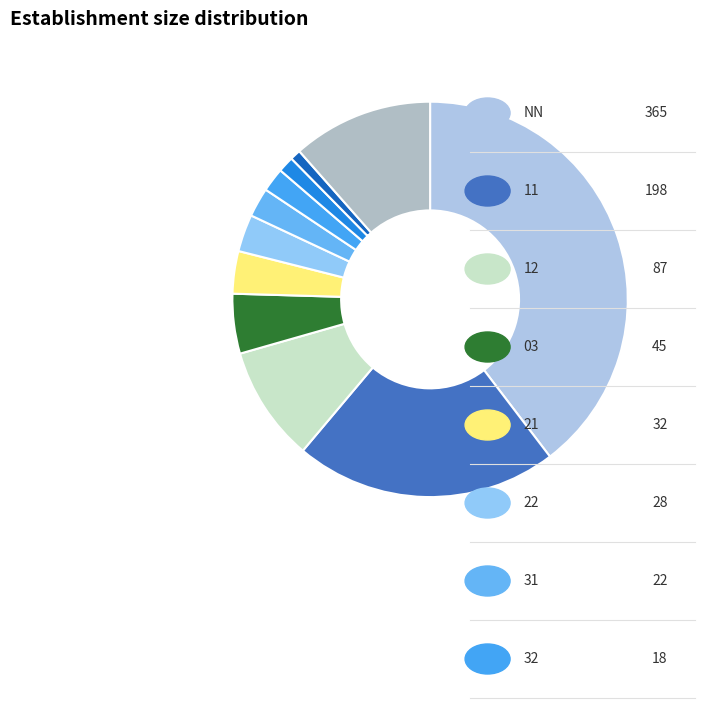

To the nearest percent, what is the difference between the largest and smallest slice percentages?

39%